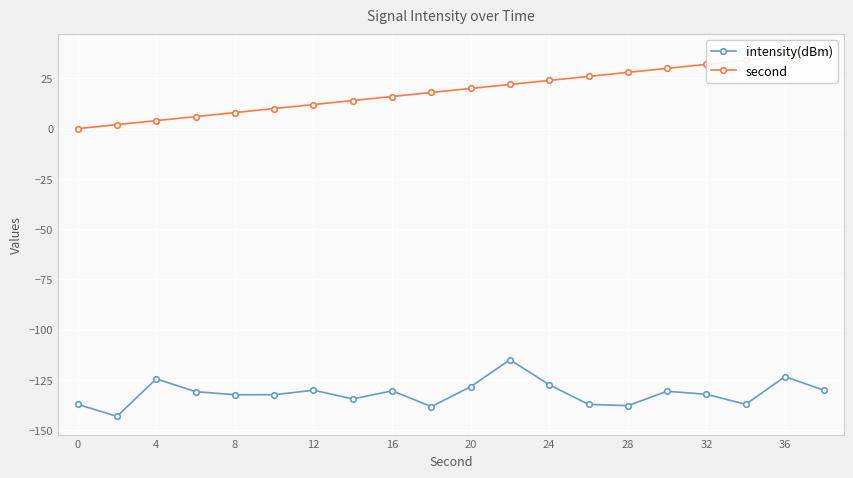

Reading left to right, list all the values displayed in this chart.

intensity(dBm): -137.2	-143.2	-124.5	-130.9	-132.4	-132.4	-130.2	-134.5	-130.5	-138.3	-128.4	-115.0	-127.5	-137.2	-137.8	-130.7	-132.2	-137.2	-123.4	-130.3
second: 0.0	2.0	4.0	6.0	8.0	10.0	12.0	14.0	16.0	18.0	20.0	22.0	24.0	26.0	28.0	30.0	32.0	34.0	36.0	38.0